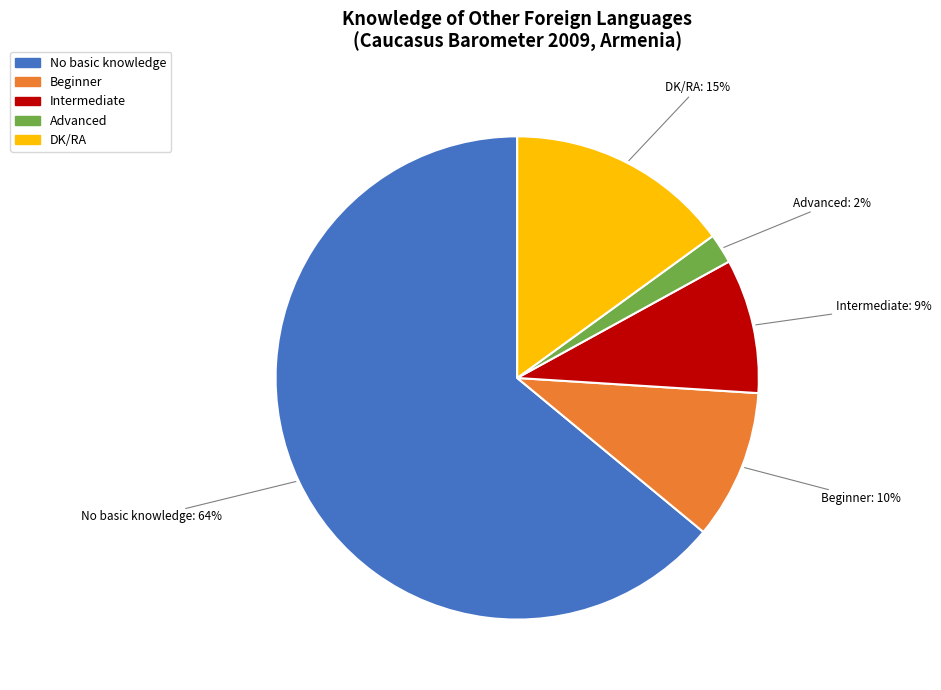

Rank the categories by value from lowest to highest.

Advanced, Intermediate, Beginner, DK/RA, No basic knowledge